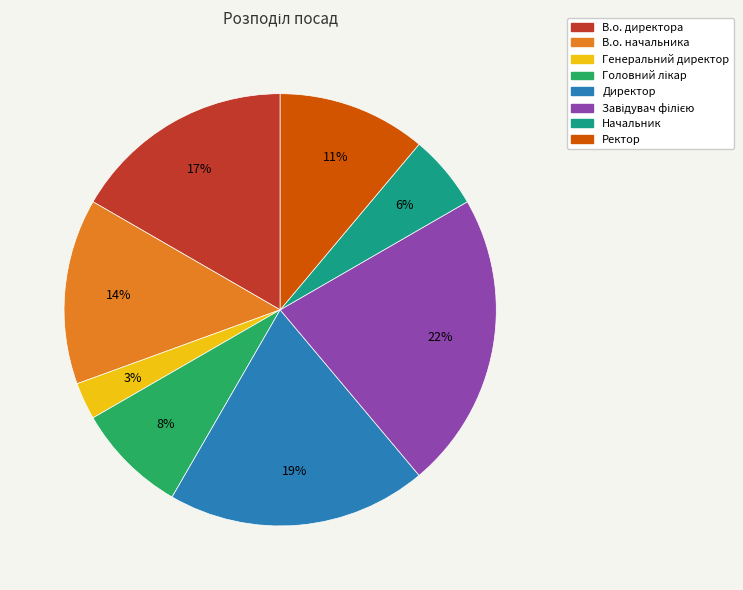

To the nearest percent, what percentage of the pie is В.о. директора?

17%